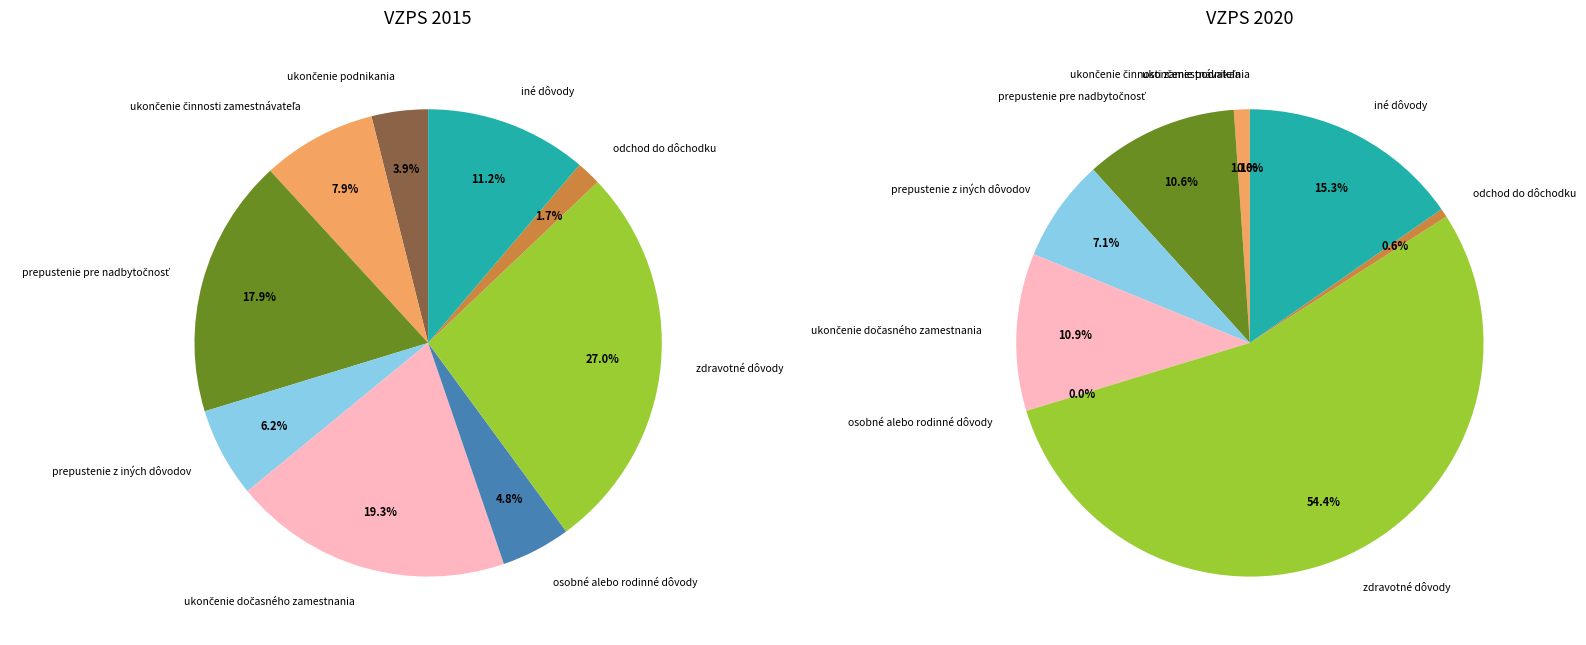

Which series has the largest range (max minus min)?

VZPS 2020